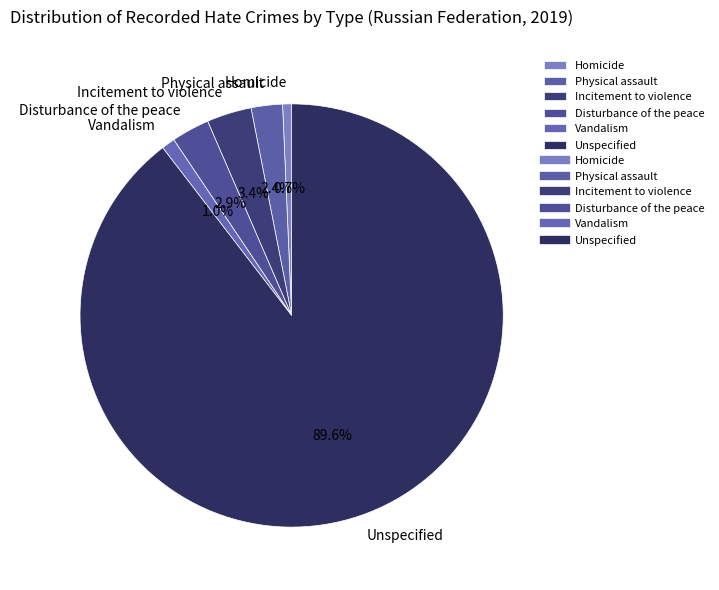

Which slice is the largest?

Unspecified